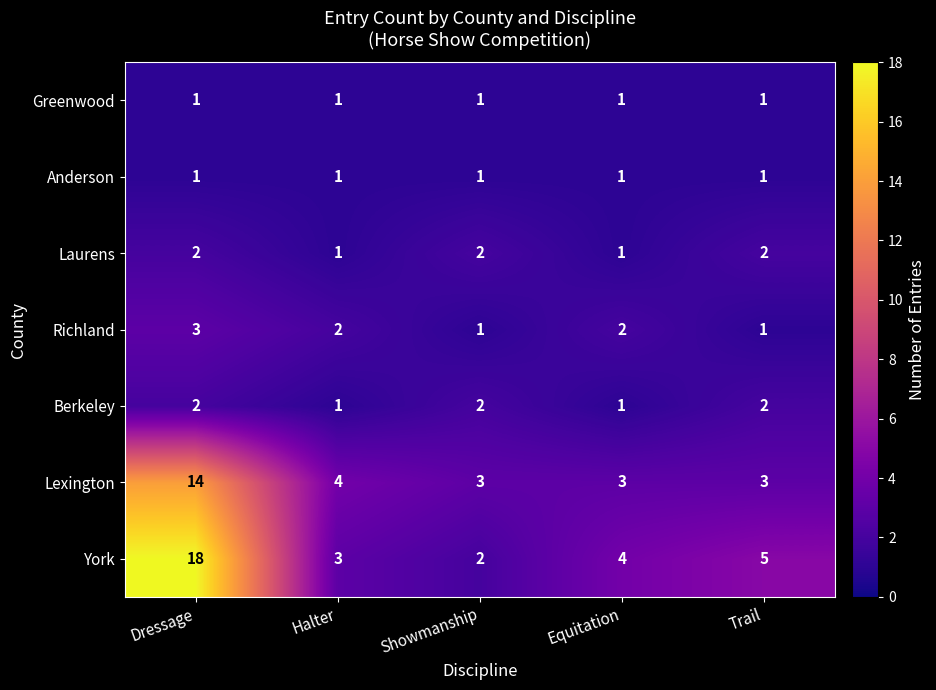

How many series are shown in this chart?

7